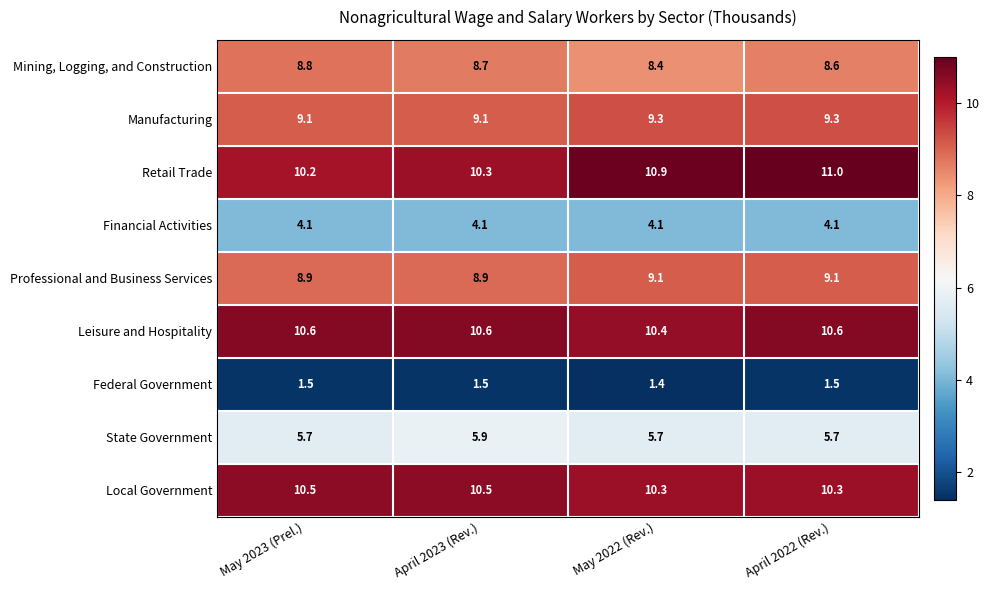

At how many categories does at least one series exceed 2?

4